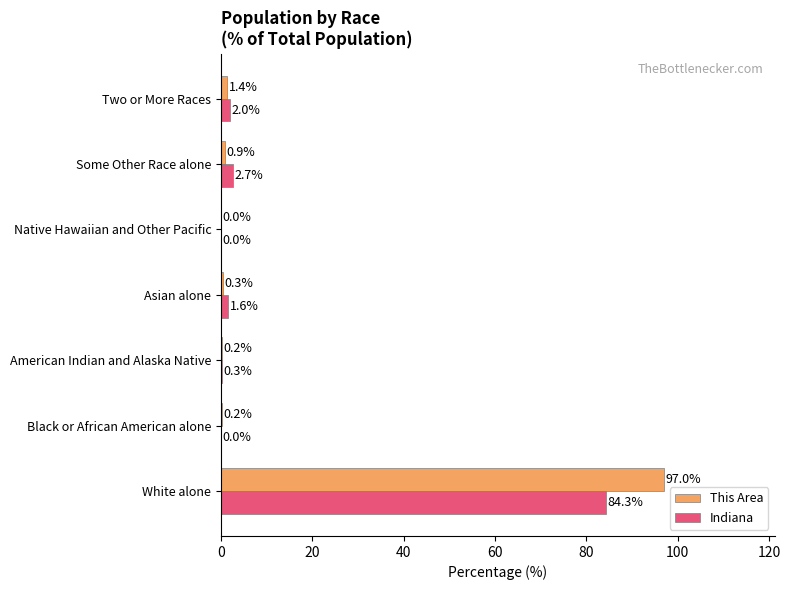

Read the This Area value at Some Other Race alone.

0.9